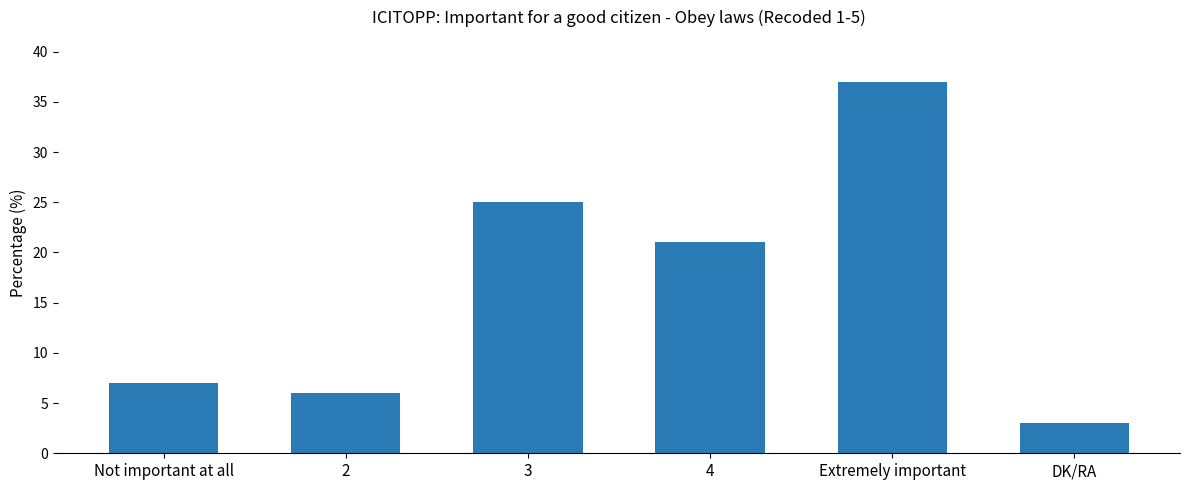

True or false: the data shows 6 at 2.

True